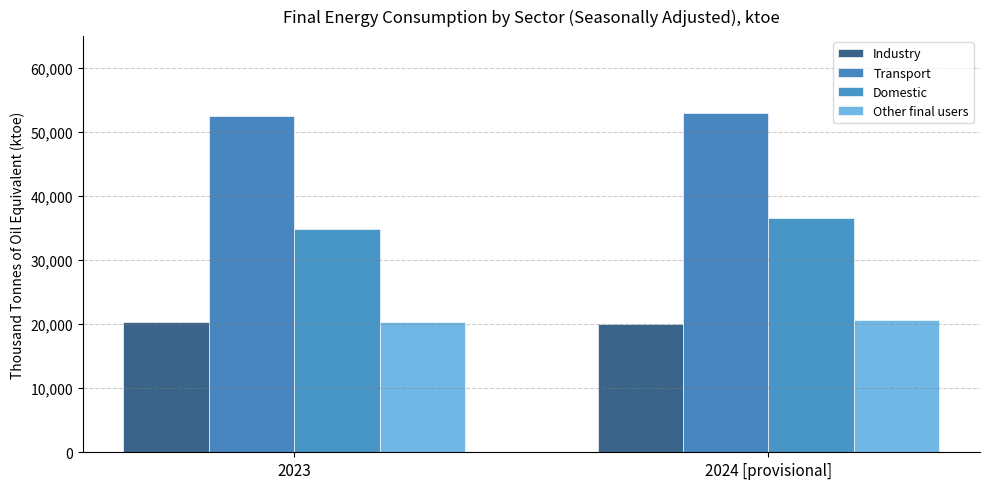

Does the chart contain any negative values?

No